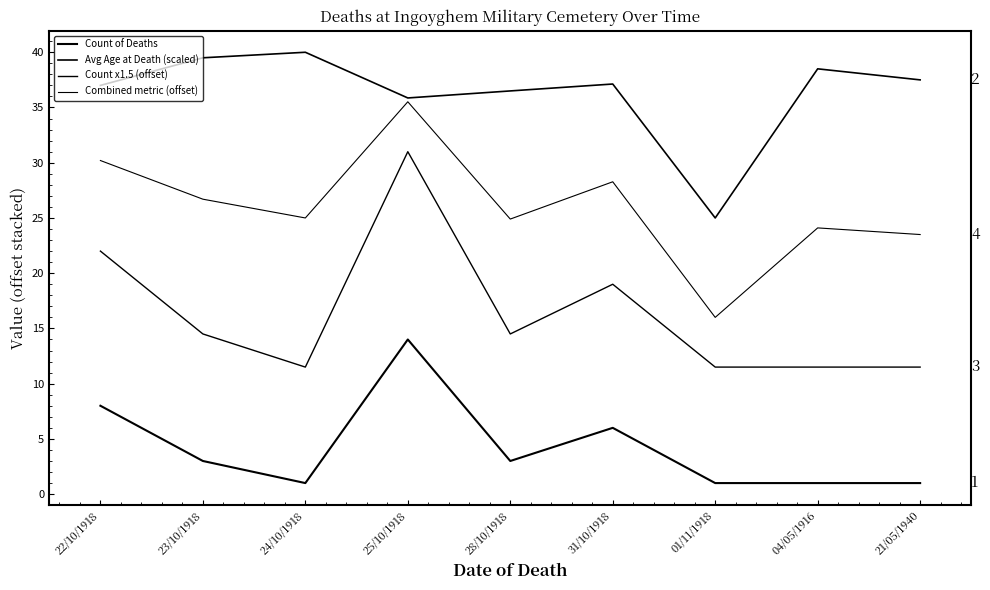

How many categories are shown in the chart?

9